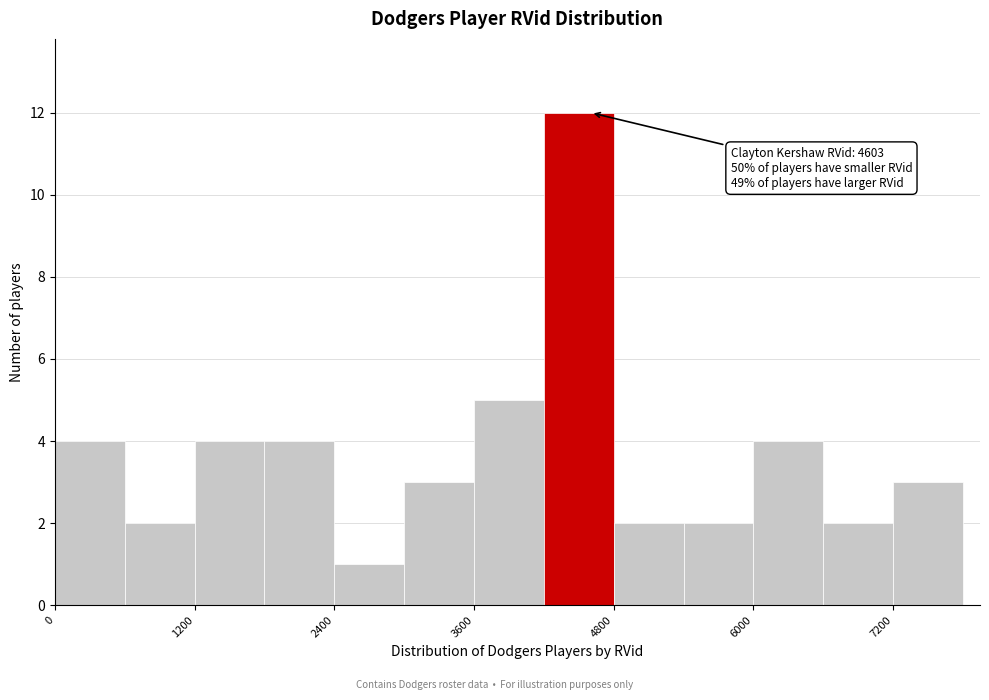

Around what value on the x-axis is the tallest bar? Give the approximate position of its centre, as read against the axis.

4600